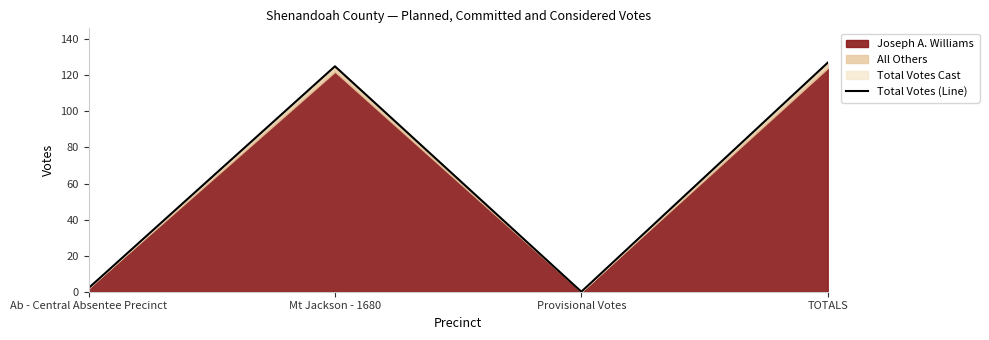

How many interior local valleys (lower than both neighbors) does the data have?

1